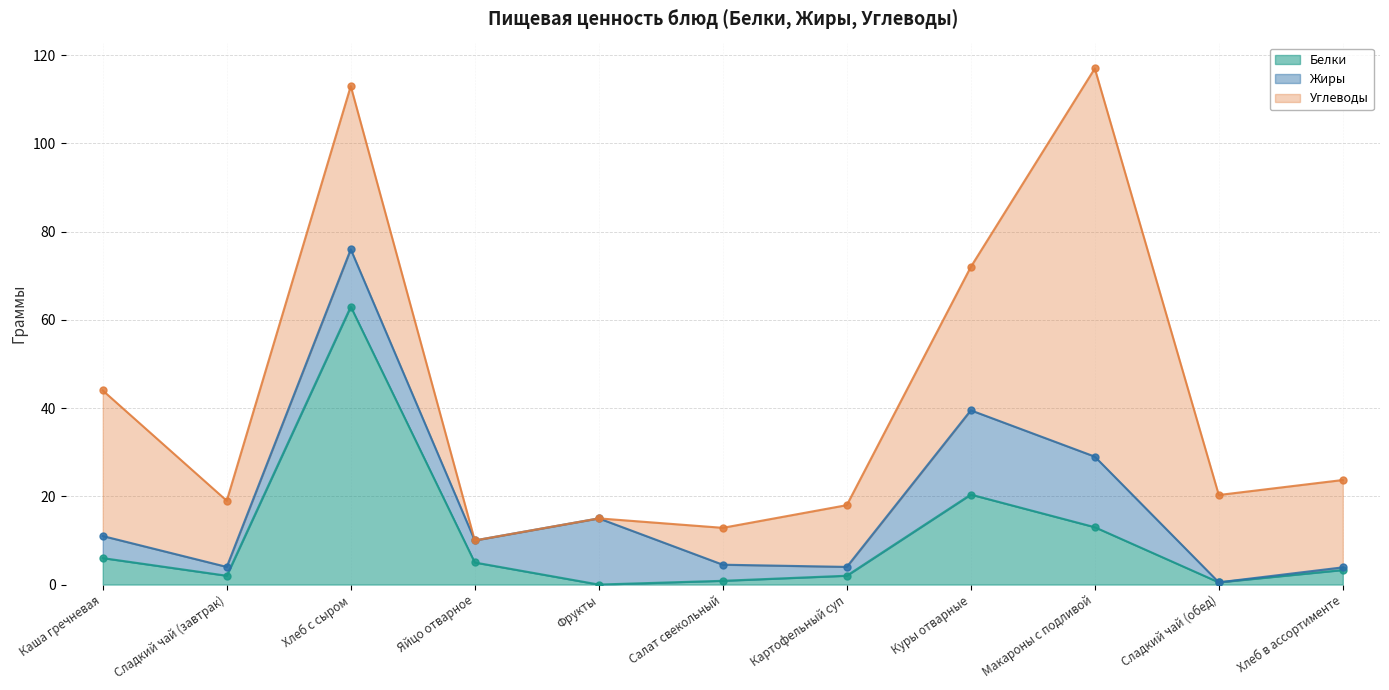

Reading left to right, list all the values displayed in this chart.

Белки: Каша гречневая=6.0	Сладкий чай (завтрак)=2.0	Хлеб с сыром=63.0	Яйцо отварное=5.0	Фрукты=0.0	Салат свекольный=0.8	Картофельный суп=2.0	Куры отварные=20.4	Макароны с подливой=13.0	Сладкий чай (обед)=0.5	Хлеб в ассортименте=3.3
Жиры: Каша гречневая=5.0	Сладкий чай (завтрак)=2.0	Хлеб с сыром=13.0	Яйцо отварное=5.0	Фрукты=15.0	Салат свекольный=3.6	Картофельный суп=2.0	Куры отварные=19.1	Макароны с подливой=16.0	Сладкий чай (обед)=0.0	Хлеб в ассортименте=0.6
Углеводы: Каша гречневая=33.0	Сладкий чай (завтрак)=15.0	Хлеб с сыром=37.0	Яйцо отварное=0.0	Фрукты=0.0	Салат свекольный=8.4	Картофельный суп=14.0	Куры отварные=32.5	Макароны с подливой=88.0	Сладкий чай (обед)=19.8	Хлеб в ассортименте=19.8